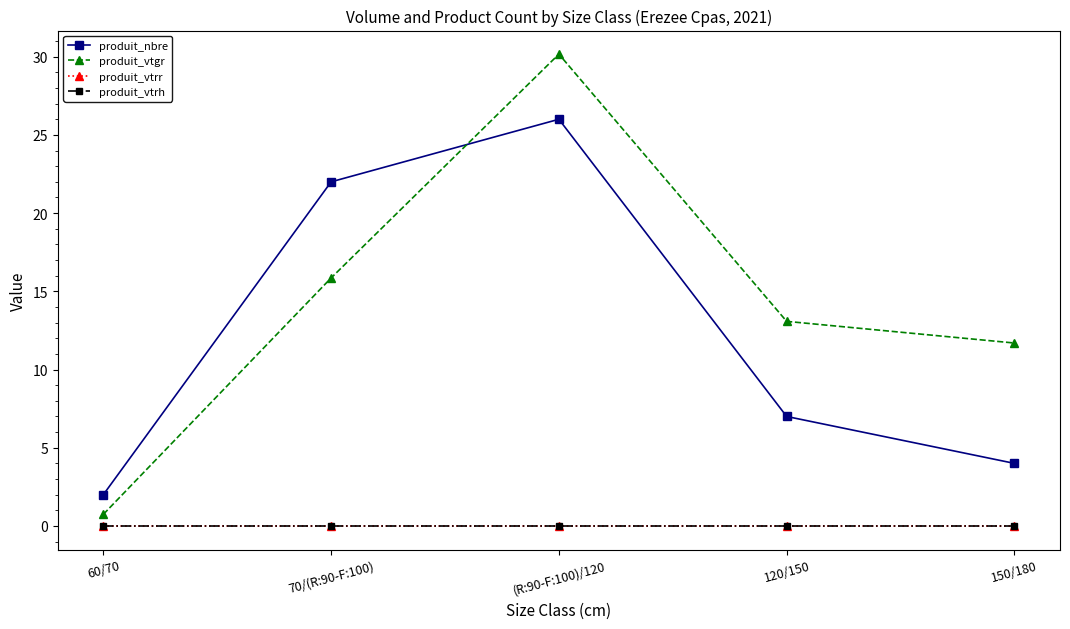

Does the chart have visible grid lines?

No